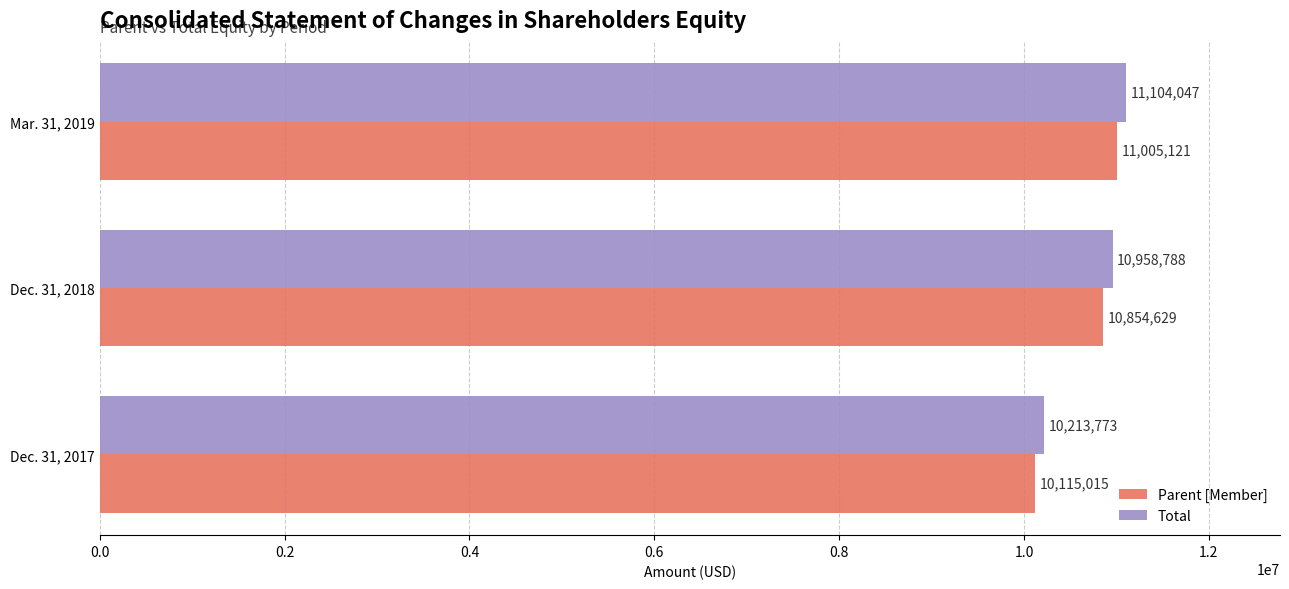

Where is Parent [Member] nearest to the value 10560068?

Dec. 31, 2018